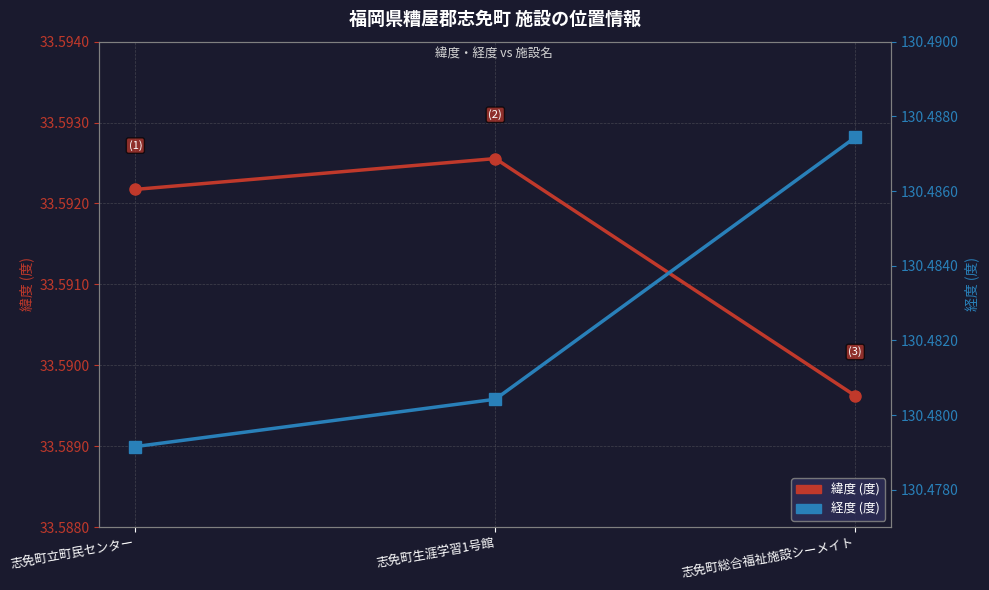

Which label corresponds to the largest value in the chart?

志免町総合福祉施設シーメイト